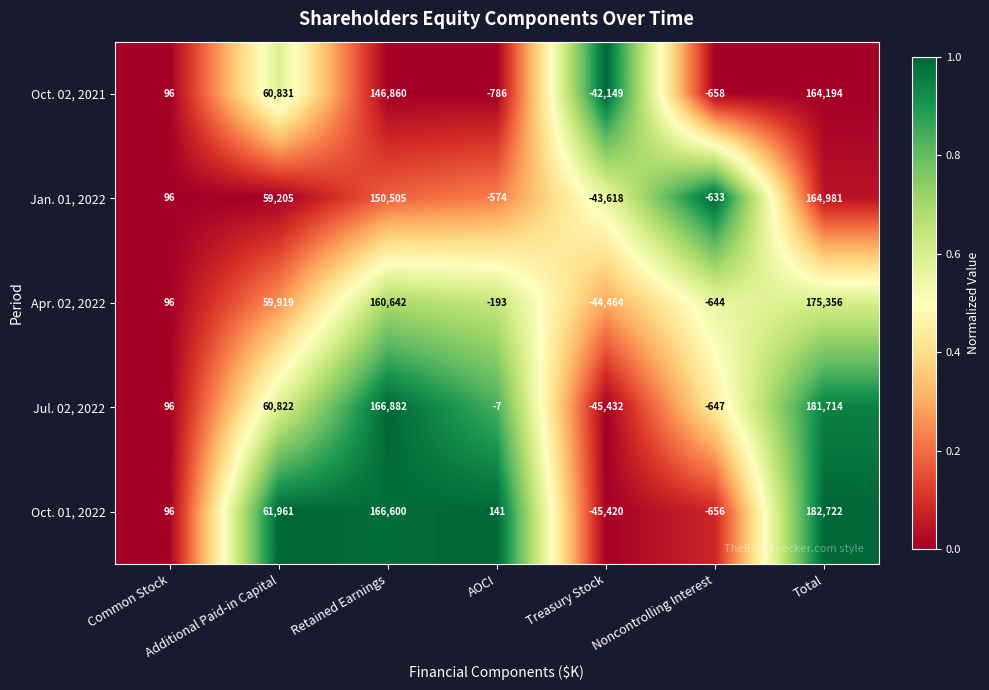

What is the sum of all Oct. 02, 2021 values?

328388